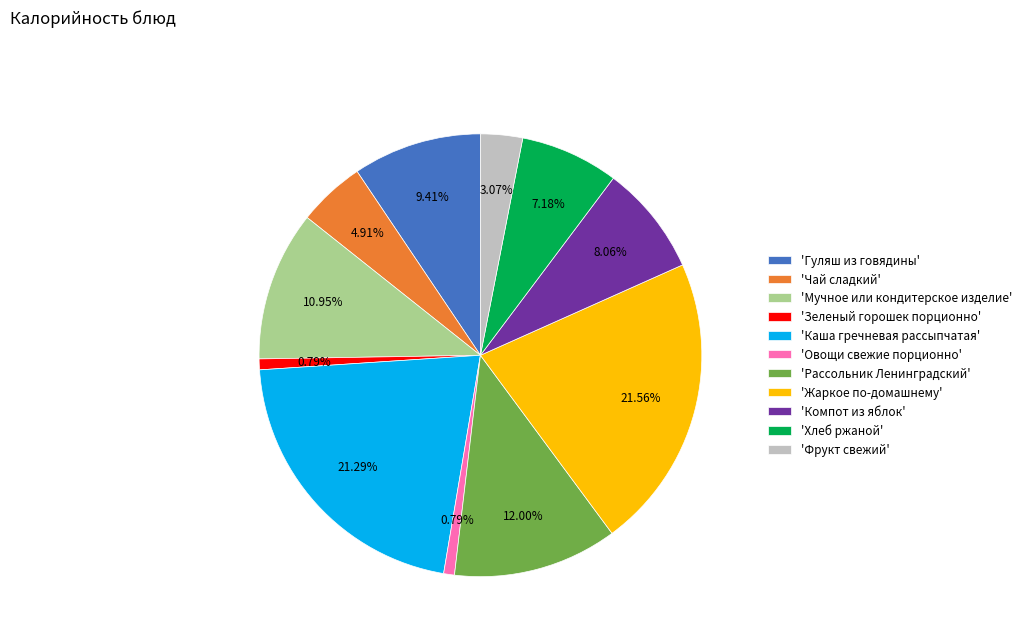

Combined, do 'Рассольник Ленинградский' and 'Хлеб ржаной' account for over 50%?

No